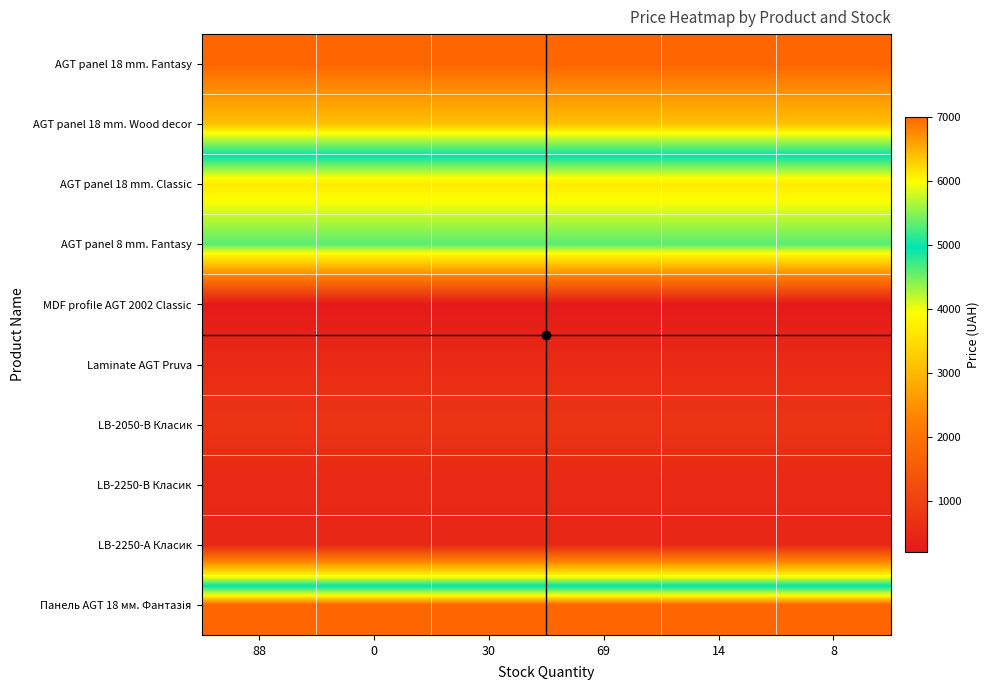

What is the total value across all series at 88?

31182.7